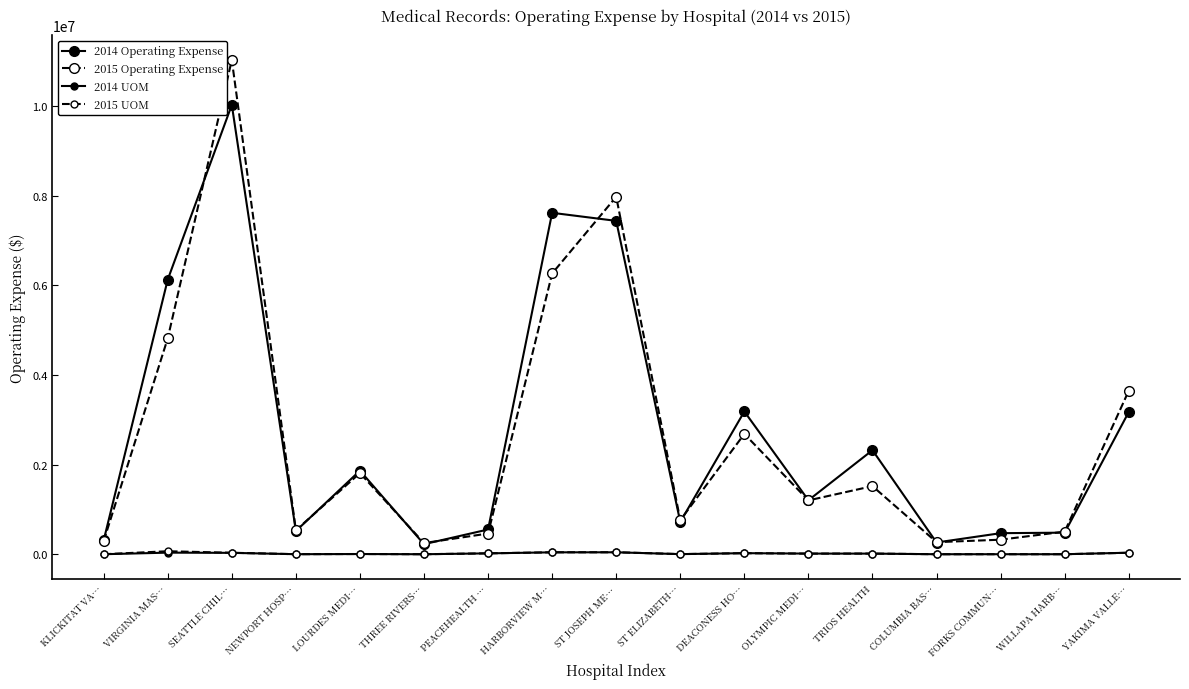

Between LOURDES MEDI… and PEACEHEALTH …, which series saw the biggest shift?

2015 Operating Expense